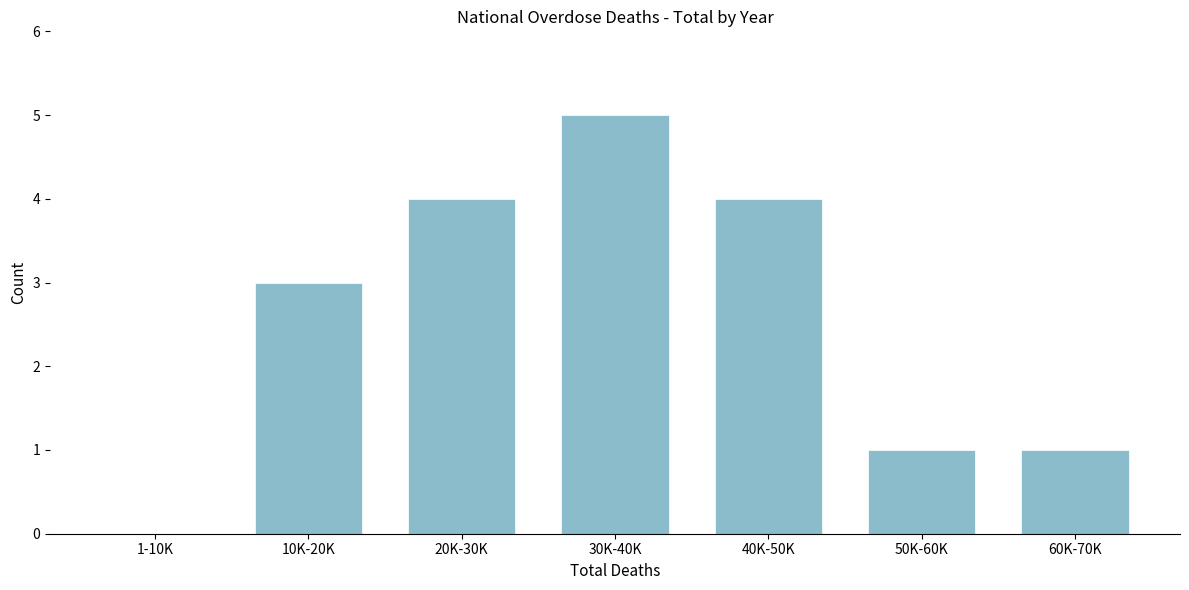

Reading right to left, extract all data points from this chart.

60K-70K=1	50K-60K=1	40K-50K=4	30K-40K=5	20K-30K=4	10K-20K=3	1-10K=0